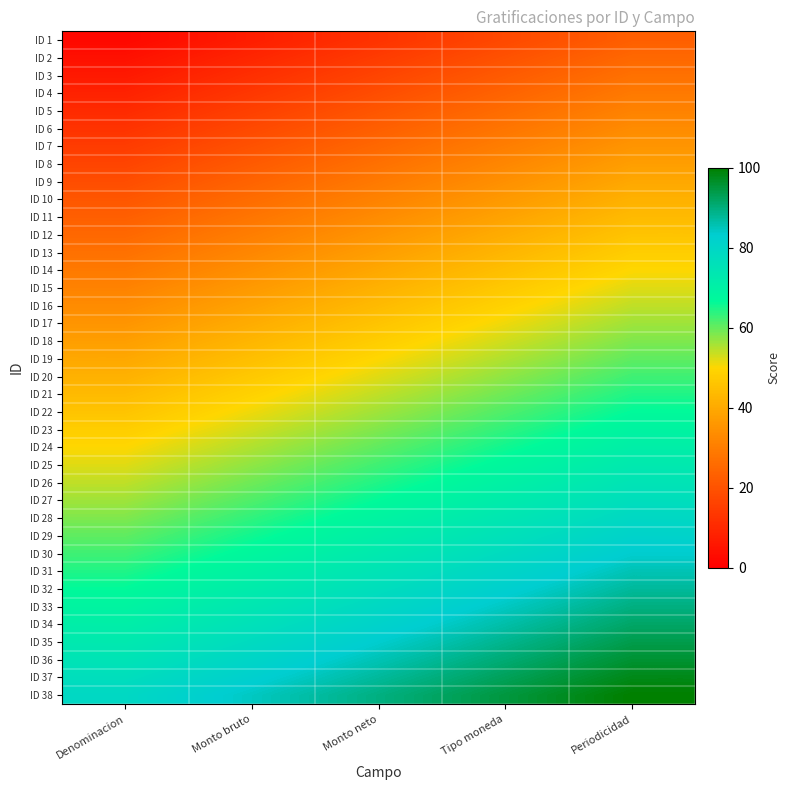

How many data points does each series have?

5